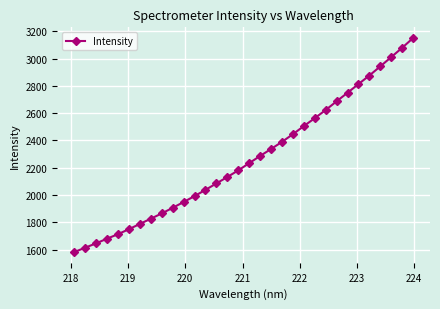

What is the average value?

2263.6